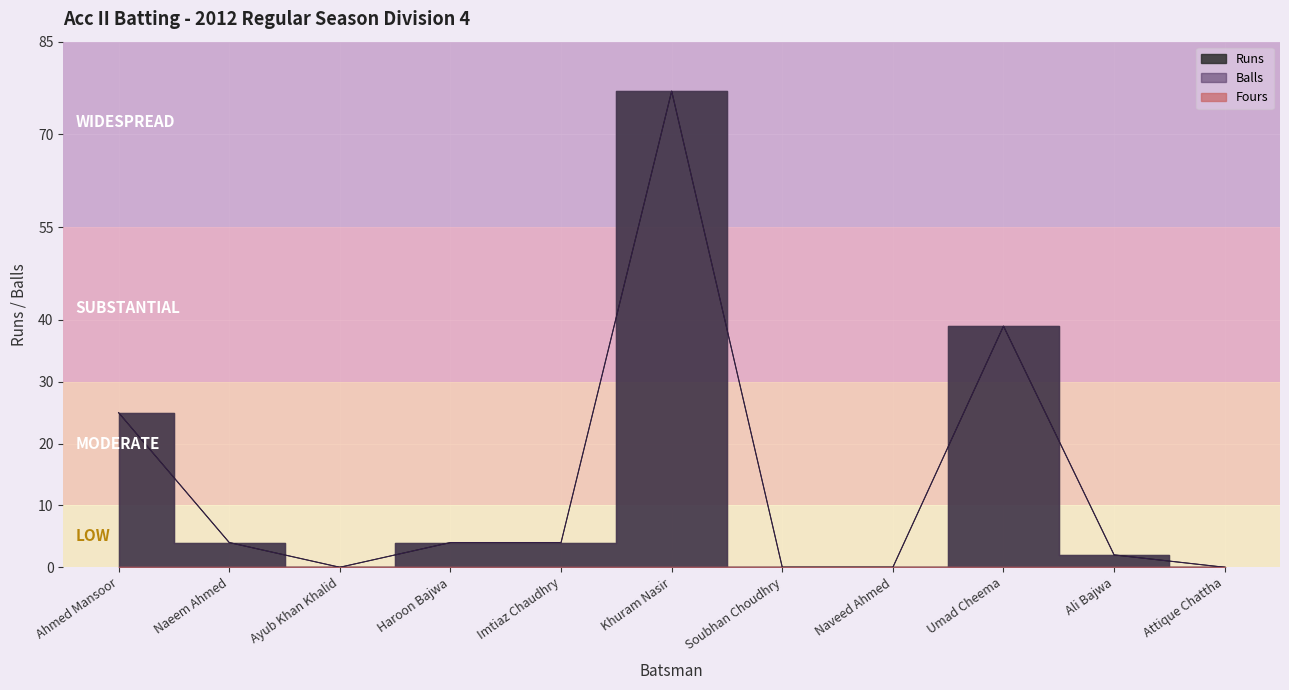

What is the label of the 2nd point from the left?

Naeem Ahmed